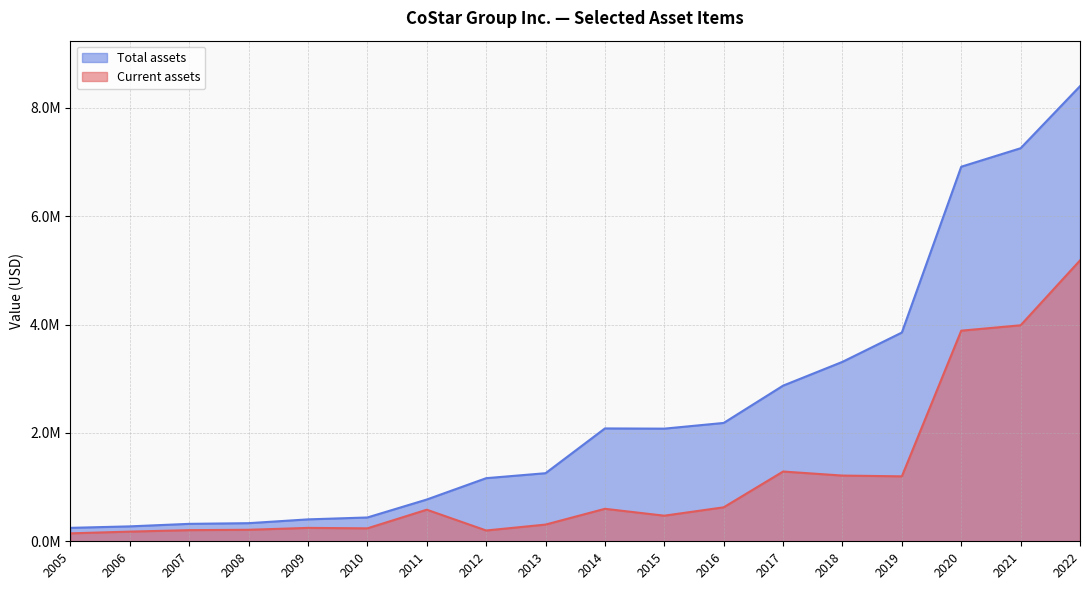

At how many categories does at least one series exceed 6267722?

3